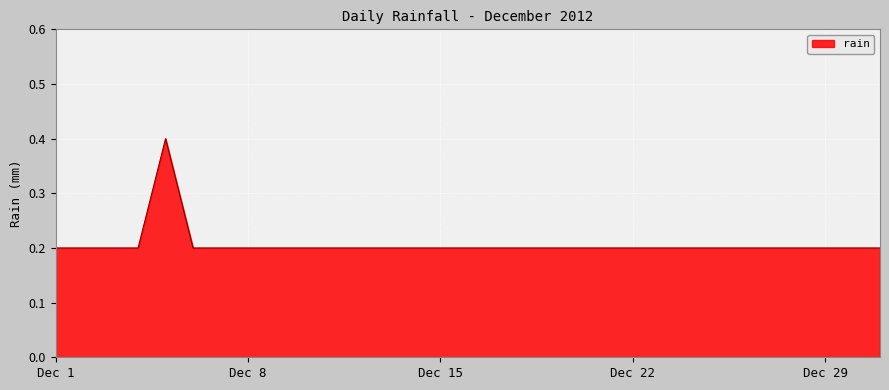

What is the difference between the maximum and minimum values?

0.2